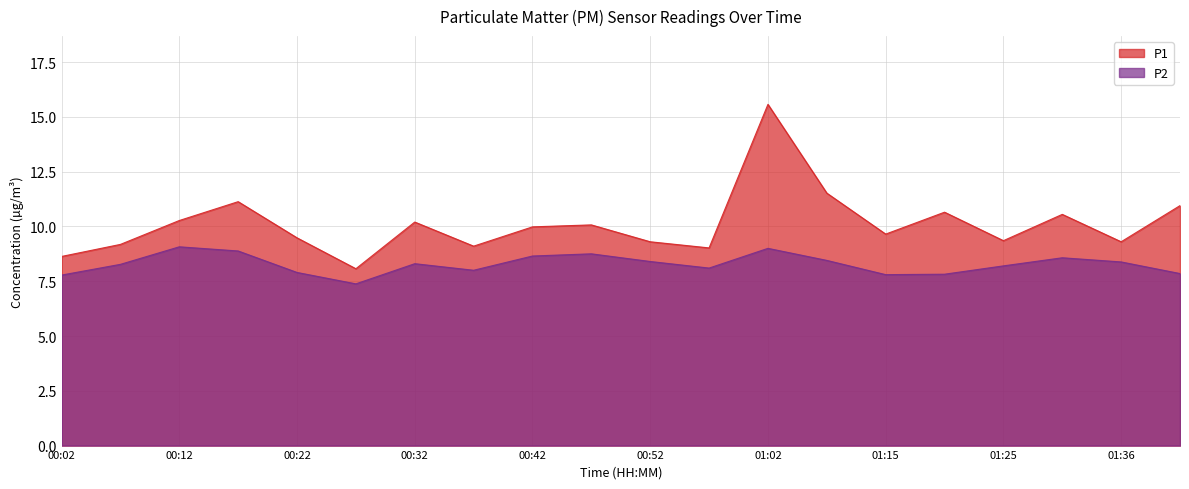

List the labels in order of P2 value, largest first.

00:12, 01:02, 00:17, 00:47, 00:42, 01:31, 01:10, 00:52, 01:36, 00:32, 00:07, 01:25, 00:57, 00:37, 00:22, 01:41, 01:20, 01:15, 00:02, 00:27